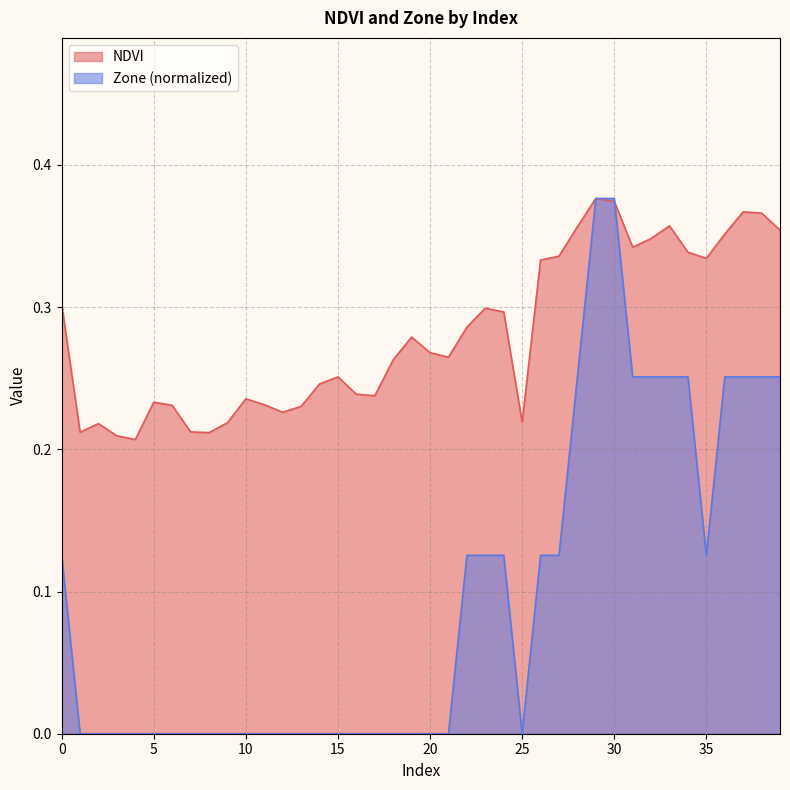

How many times do NDVI and Zone cross each other?

1